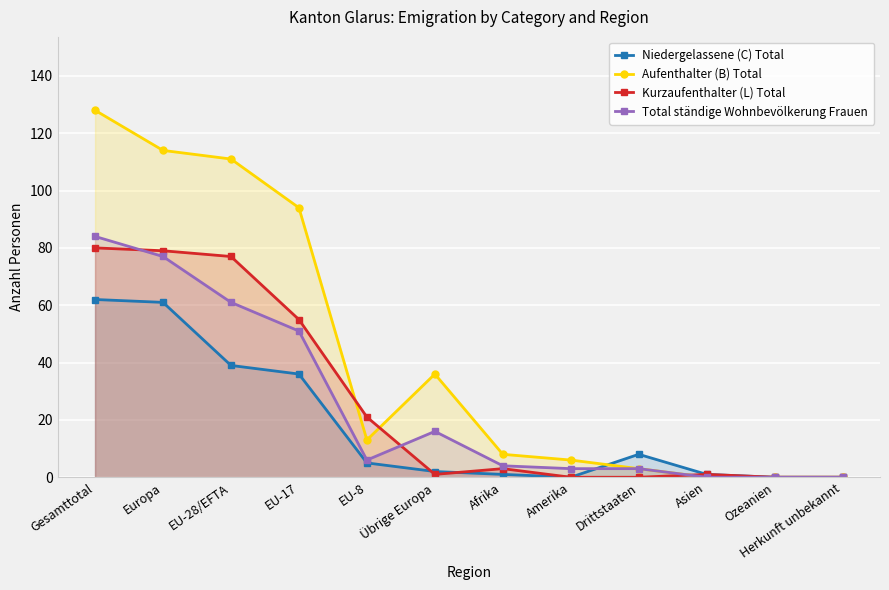

In Niedergelassene (C) Total, how many points are higher than both neighbors (excluding endpoints)?

1